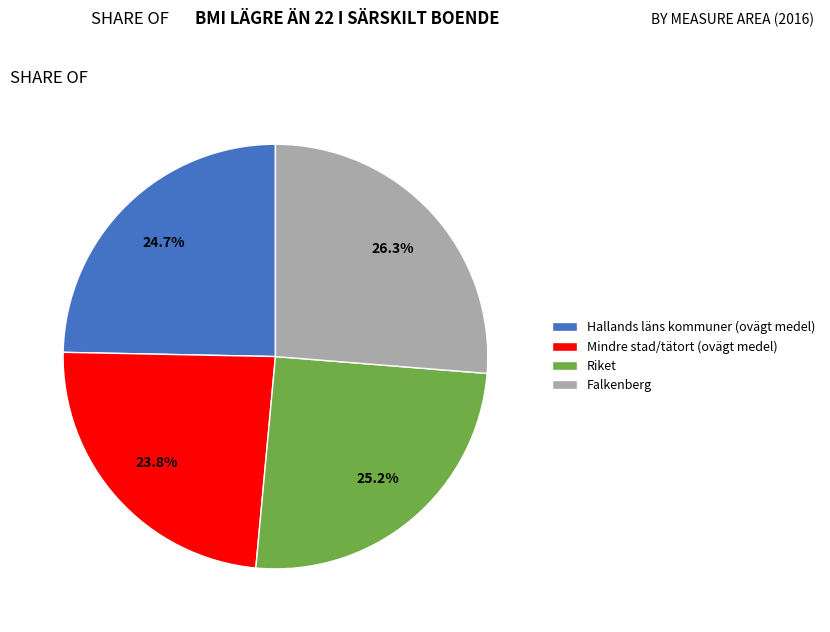

The Riket slice represents 25% of the pie. True or false?

True